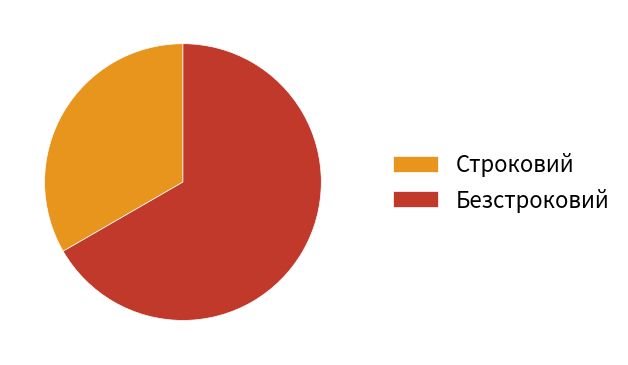

What is the largest slice in the pie chart?

Безстроковий